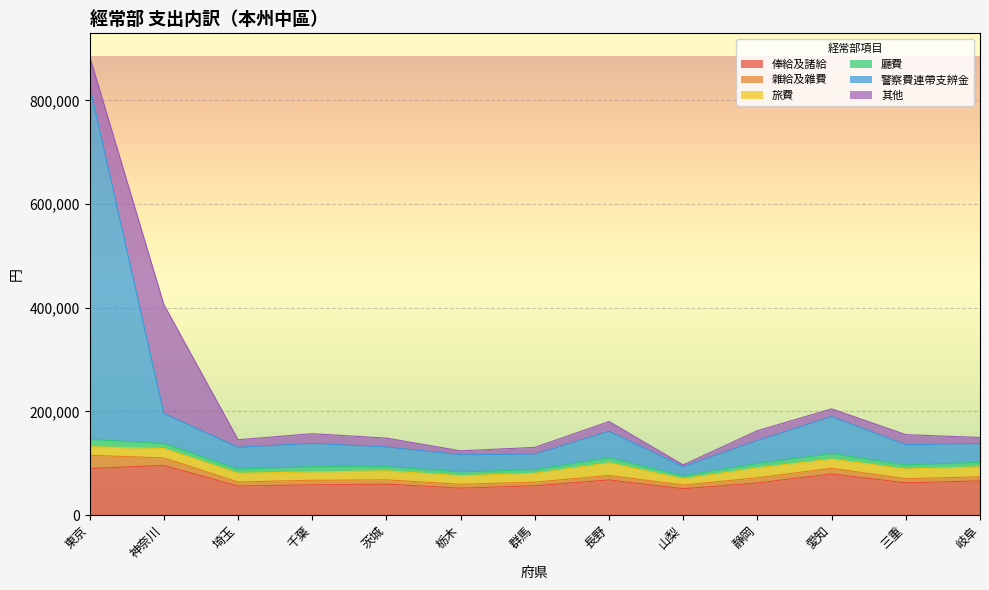

At how many categories does at least one series exceed 428148?

1